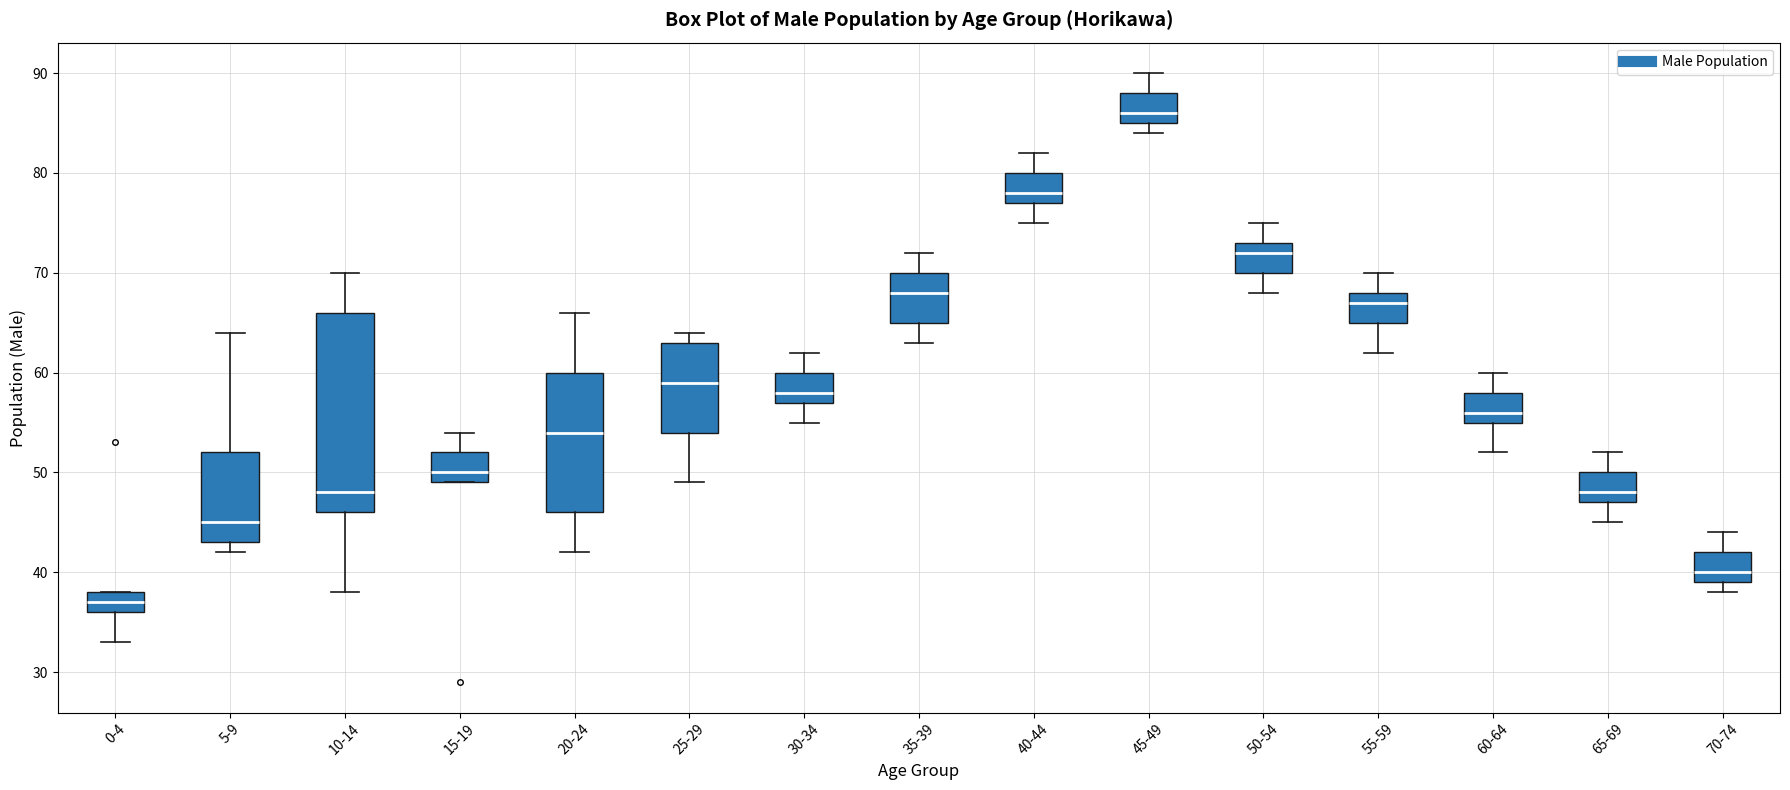

Where does the upper whisker of the box for 45-49 end on the y-axis? The values are not printed on the chart, so give them approximately, as read against the axis.

90